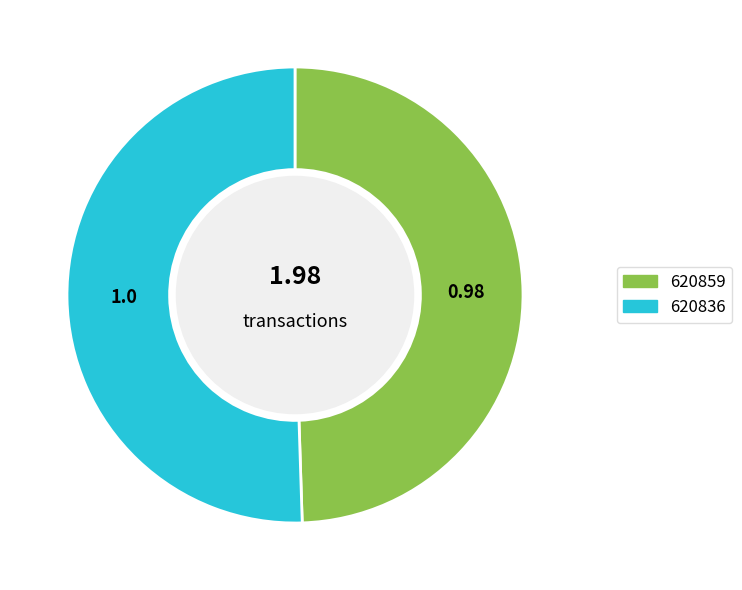

Count the number of slices in the pie.

2